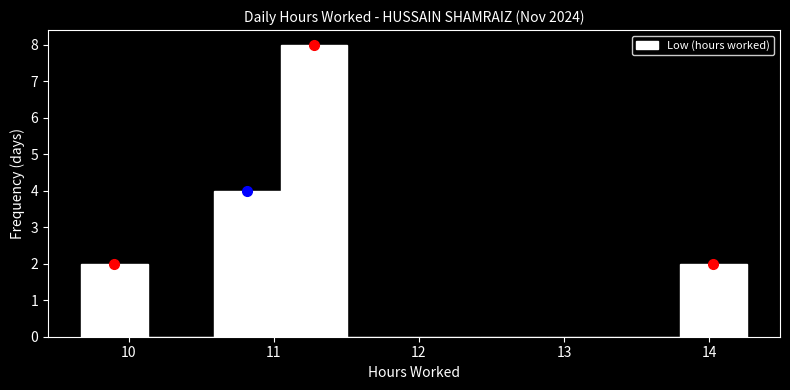

Which range on the x-axis has the tallest bar?

11.0 to 11.5